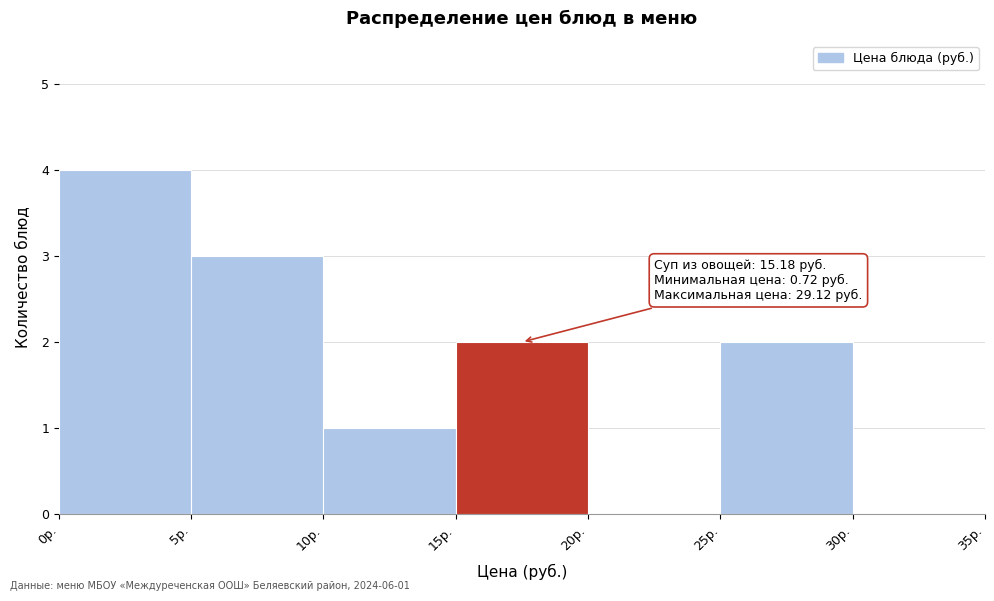

Which range on the x-axis has the tallest bar?

0 to 5